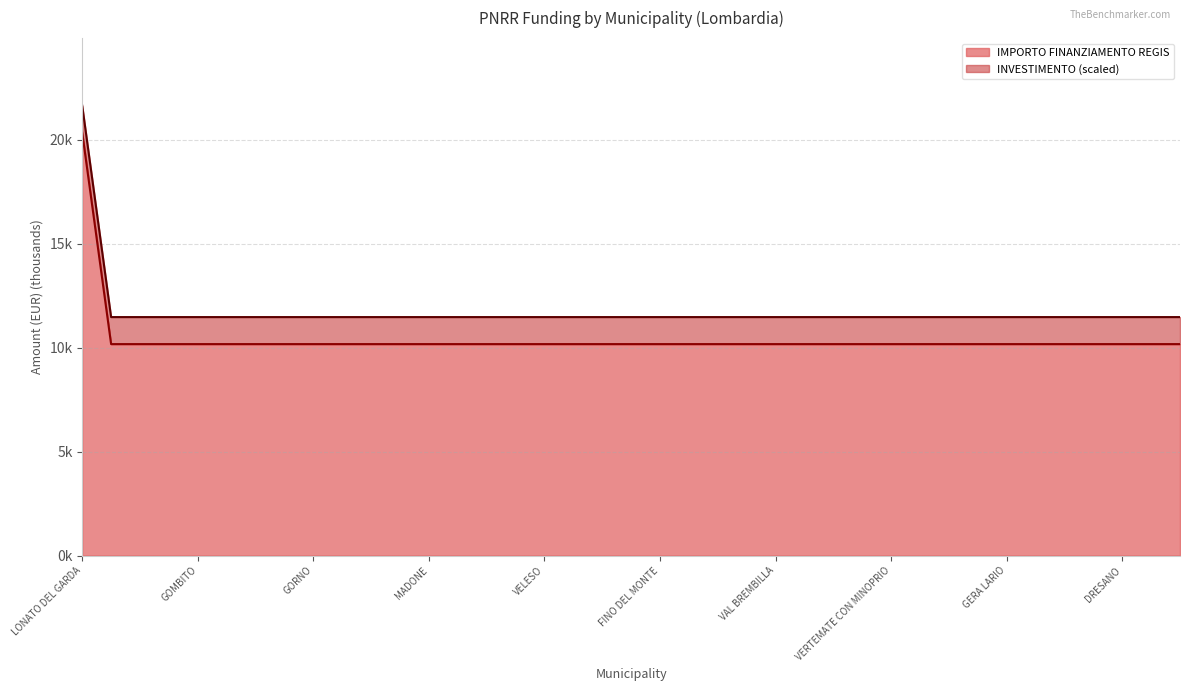

What is the average value?

10.4